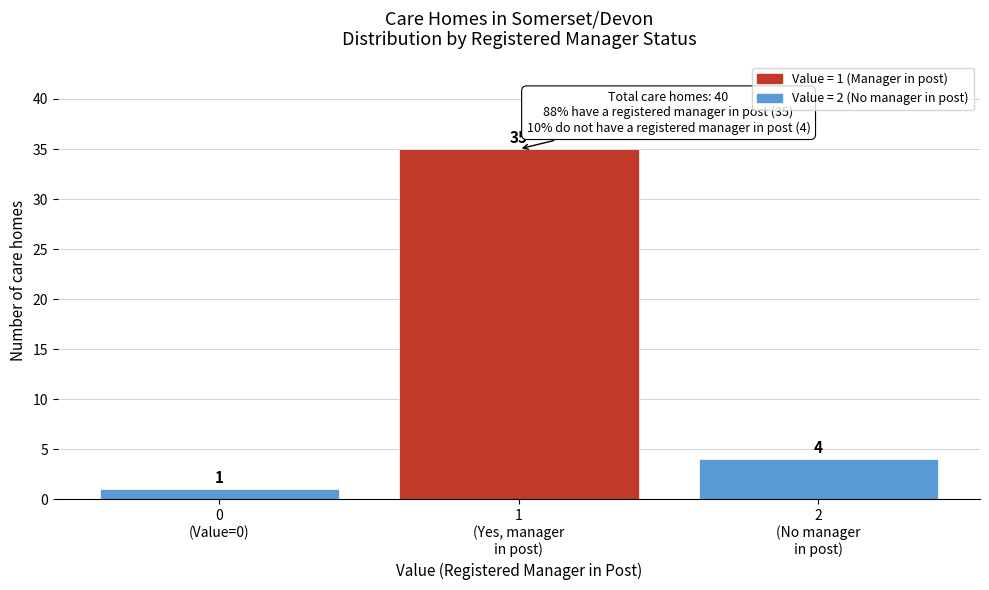

Reading left to right, what are all the values shown in this chart?

1	35	4